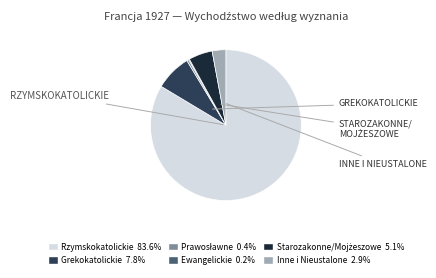

Does any single category account for the majority?

Yes